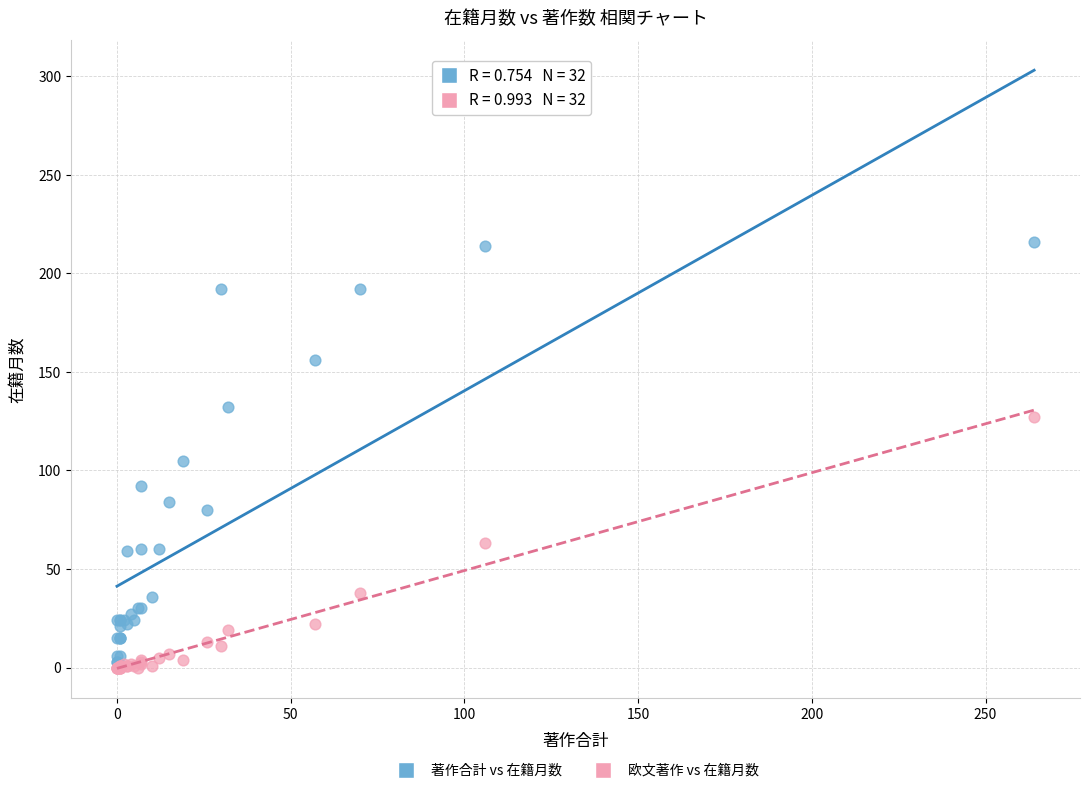

Which series reaches the maximum Y coordinate?

著作合計 vs 在籍月数